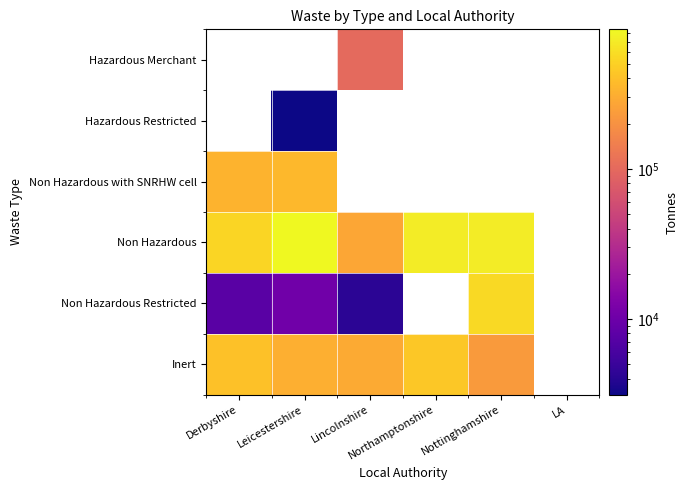

Which label corresponds to the largest value in the chart?

Leicestershire